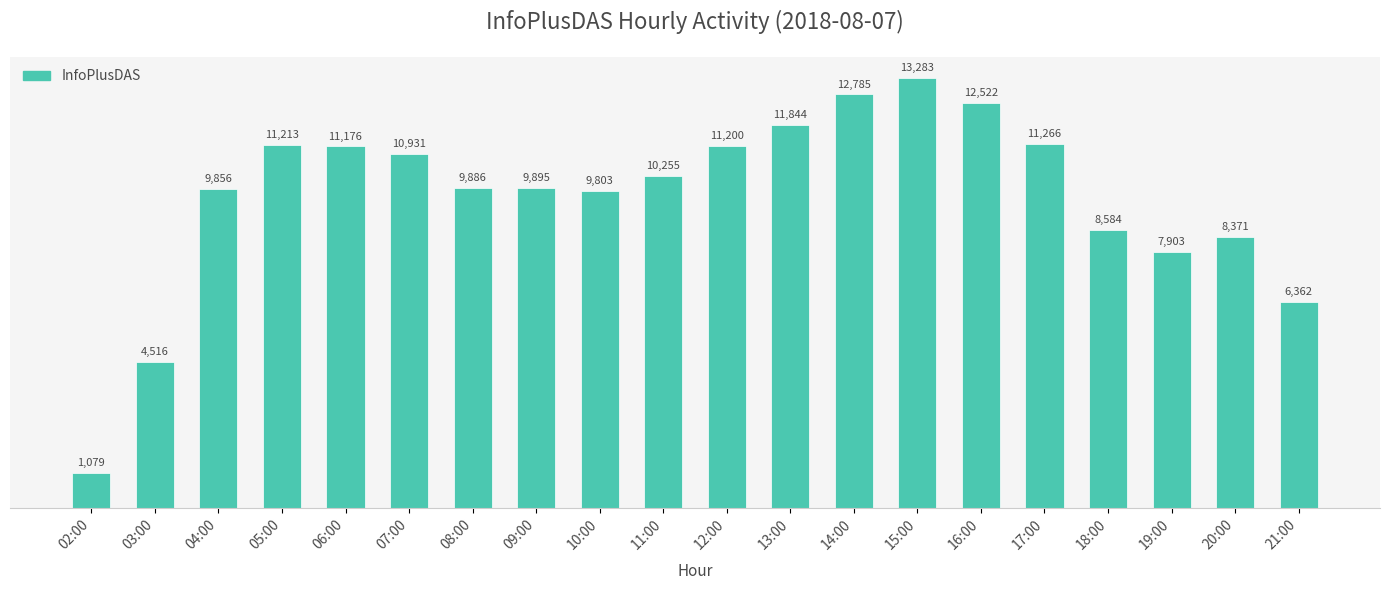

What is the label of the 12th bar from the left?

13:00